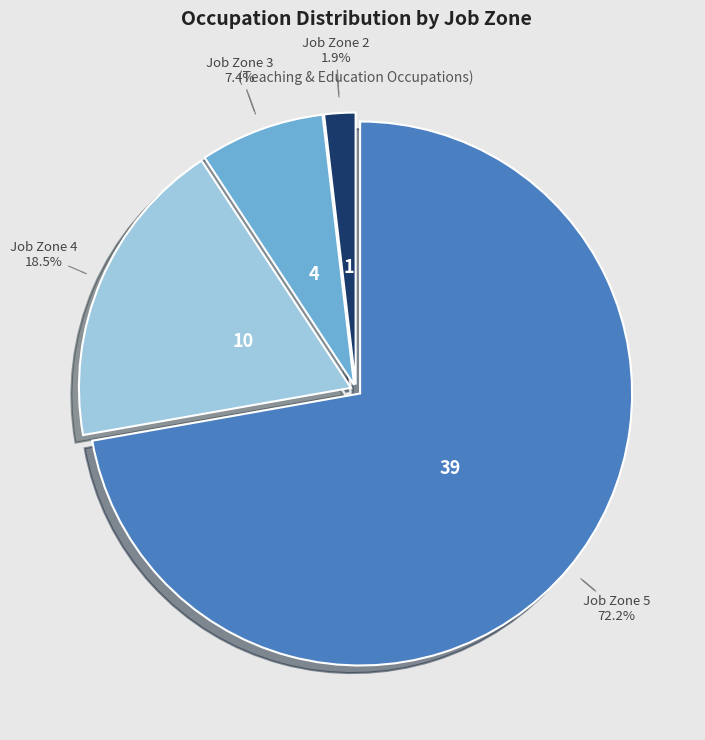

Is there a majority slice in this chart?

Yes